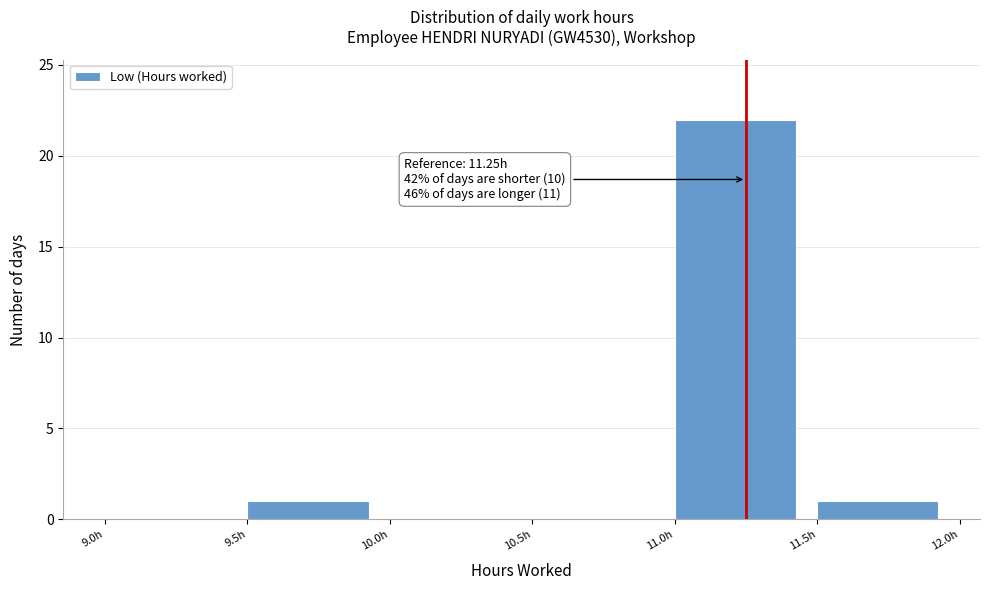

Which range on the x-axis has the tallest bar?

11.0 to 11.5